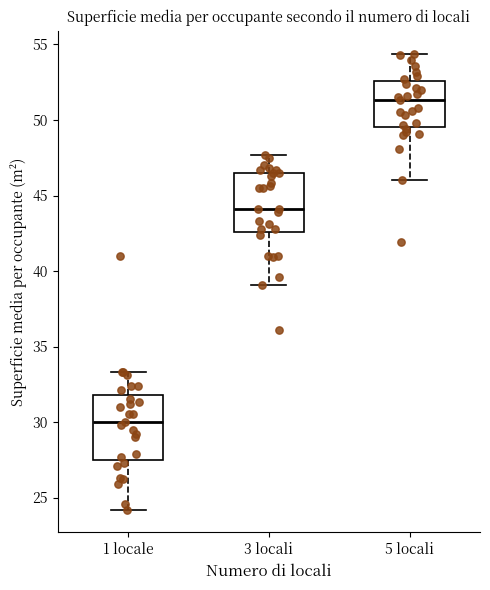

Reading left to right, transcribe this box plot: for each box, give where its median line is, the range the box spans, and where its two whiskers end, as read against the y-axis. The values are not printed on the chart, so give them approximately, as read against the axis.

1 locale: median 30.0, box 27.5 to 32.0, whiskers 24.0 to 33.5
3 locali: median 44.0, box 42.5 to 46.5, whiskers 39.0 to 47.5
5 locali: median 51.5, box 49.5 to 52.5, whiskers 46.0 to 54.5